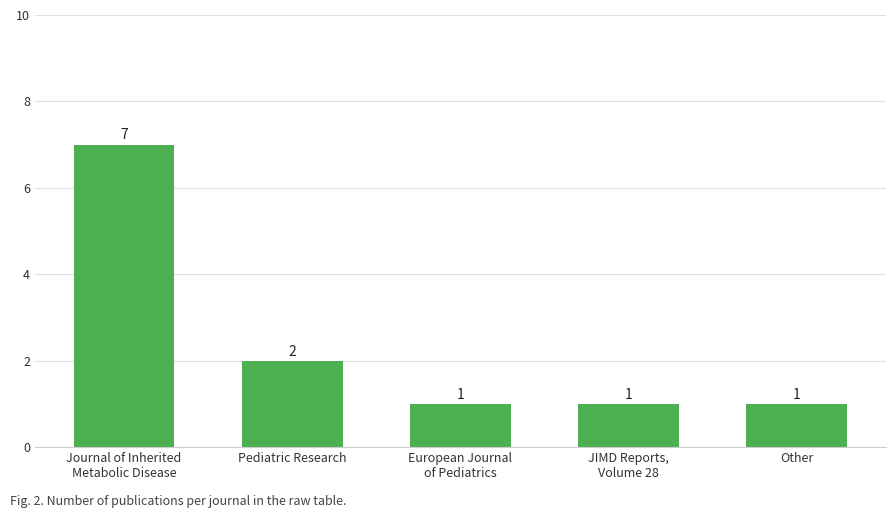

Which has a higher value, Pediatric Research or JIMD Reports,
Volume 28?

Pediatric Research